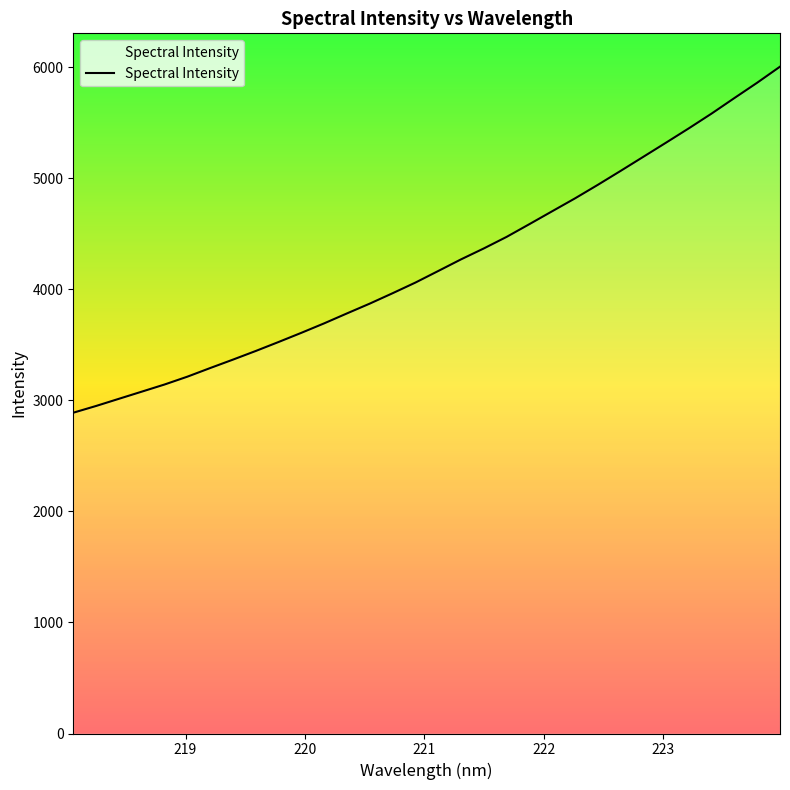

What is the difference between the maximum and minimum values?

3115.9